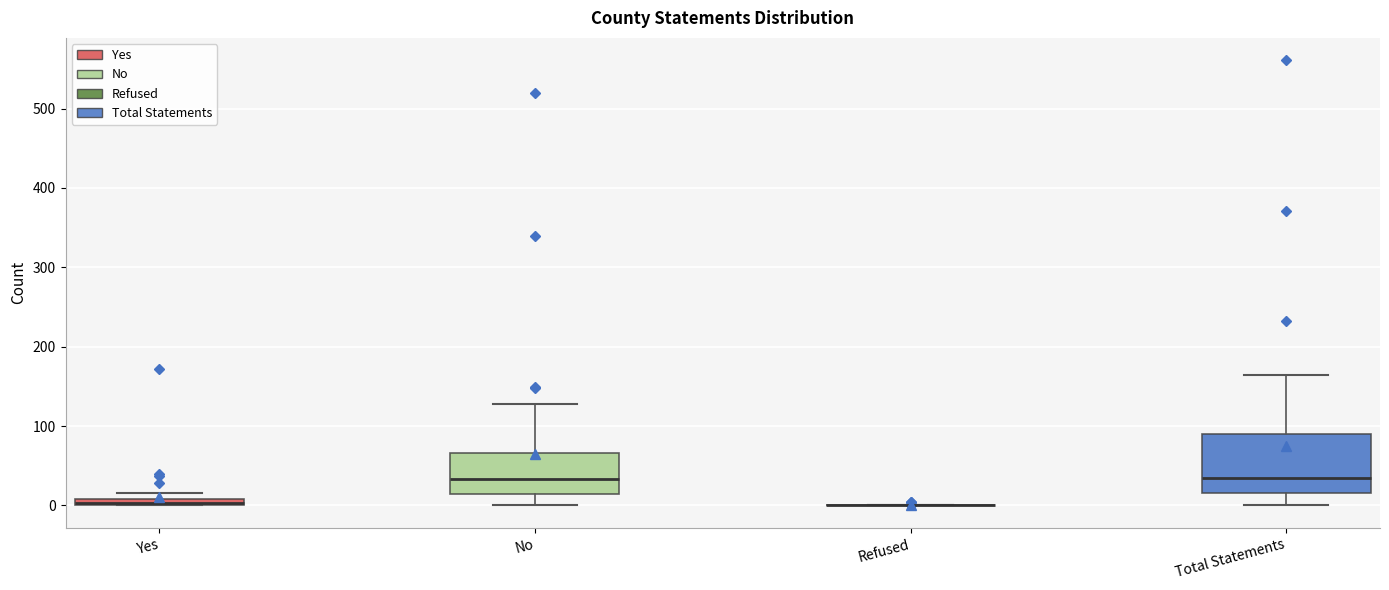

Which box is the tallest, from its lower edge to its upper edge?

Total Statements